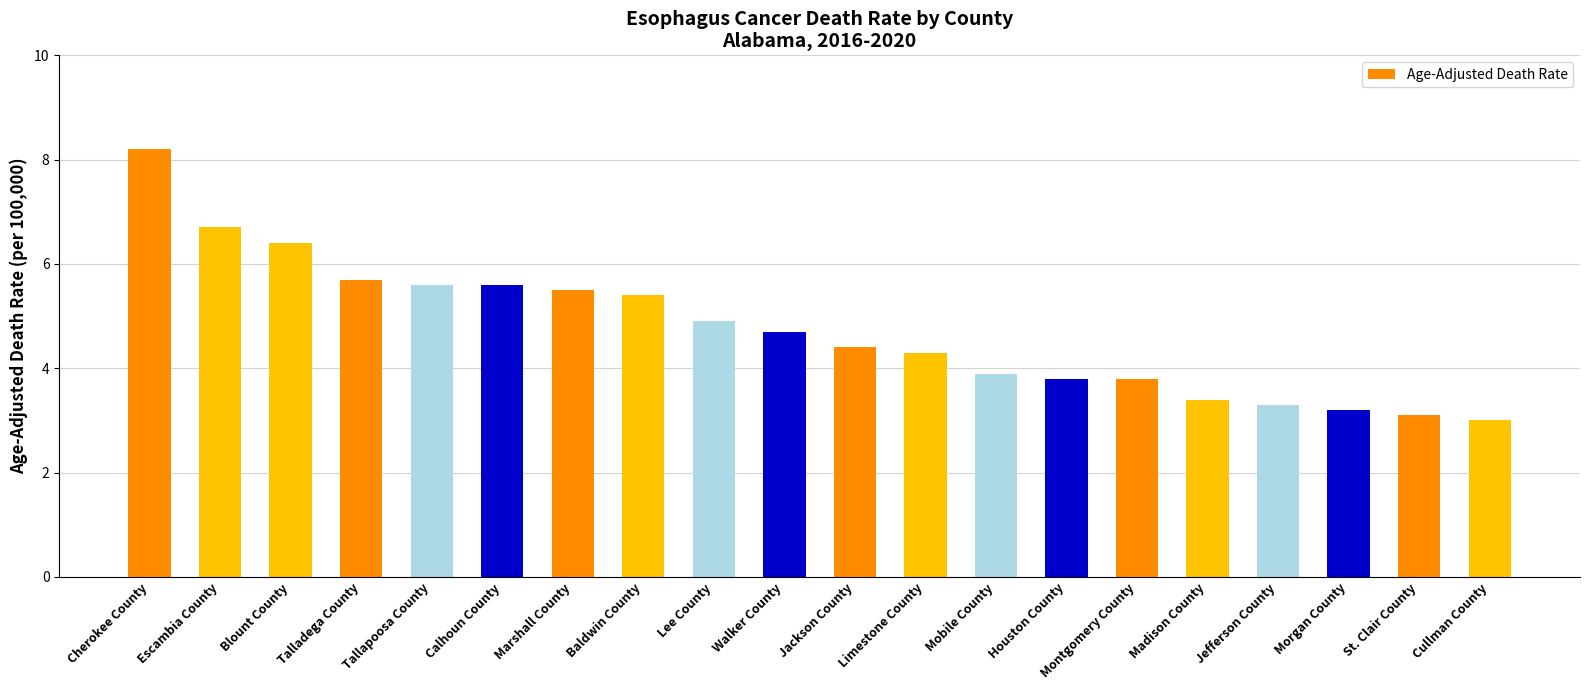

Which category has the lowest value across all series?

Cullman County